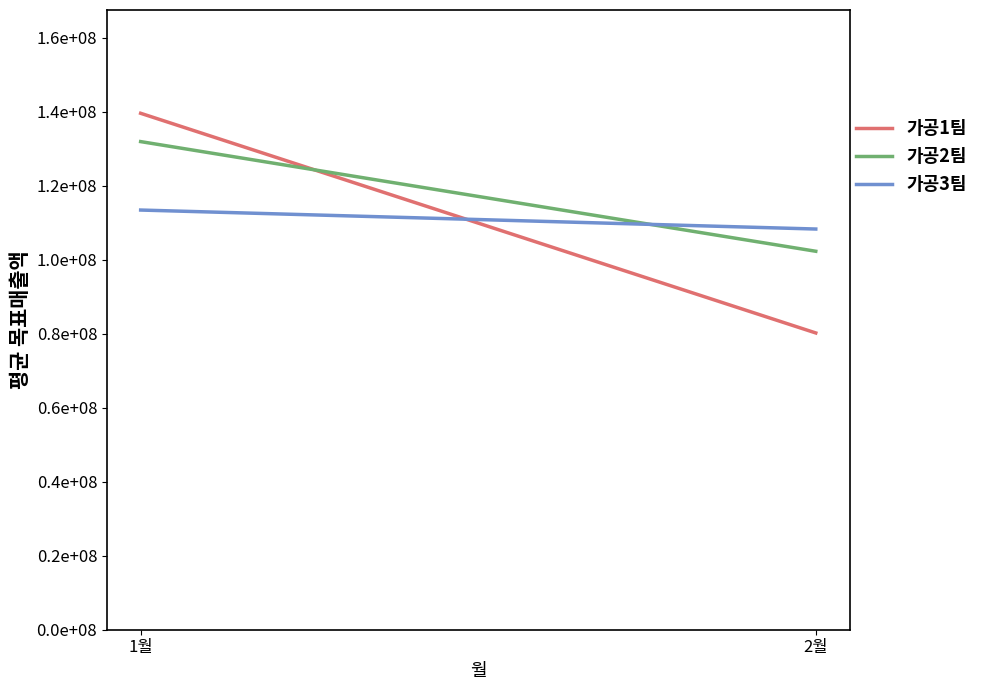

List the labels in order of 가공2팀 value, largest first.

1월, 2월